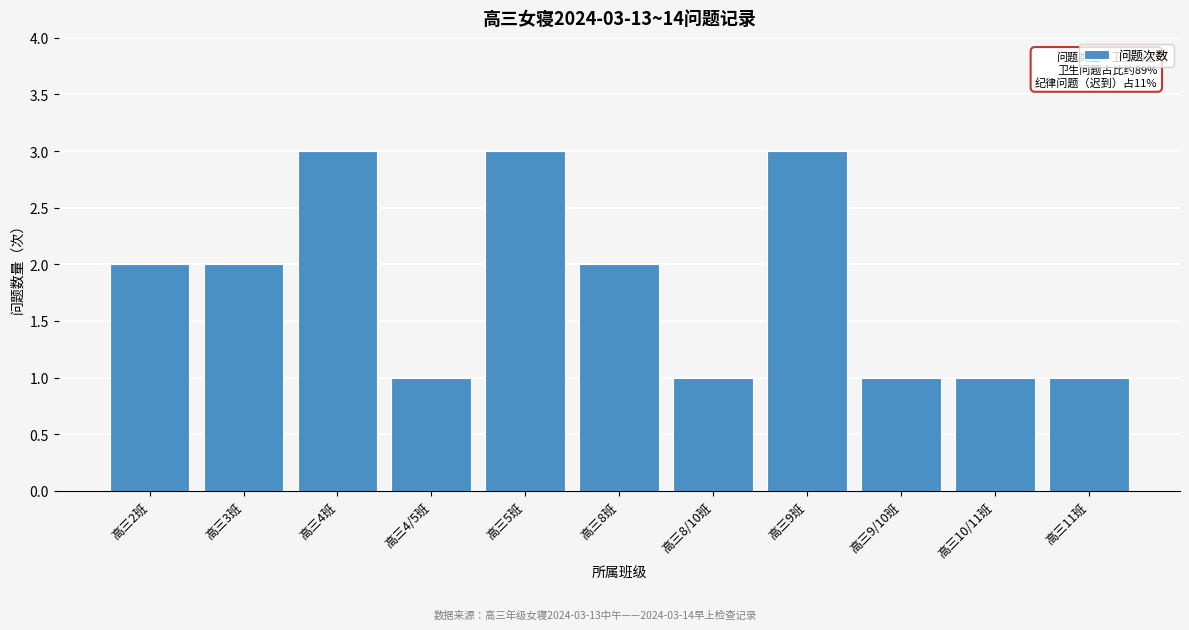

Reading left to right, what are all the values shown in this chart?

2	2	3	1	3	2	1	3	1	1	1